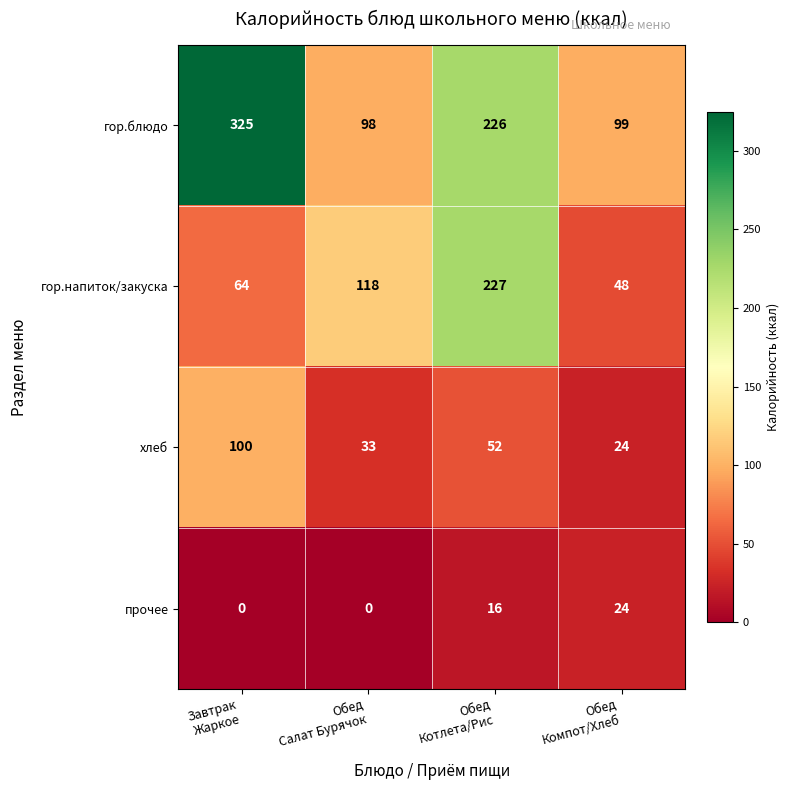

Which series has the widest spread of values?

гор.блюдо